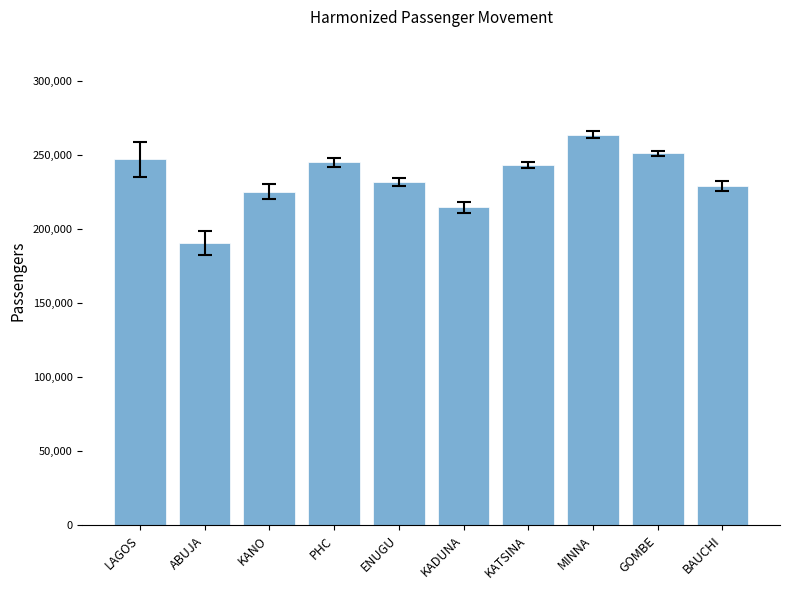

What is the difference between the maximum and minimum values?

73547